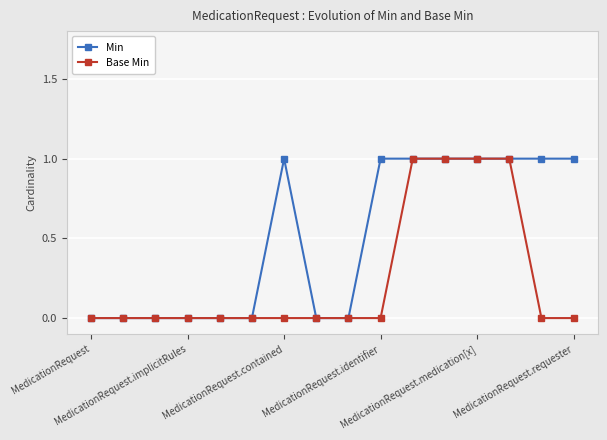

How many lines are shown in the chart?

2